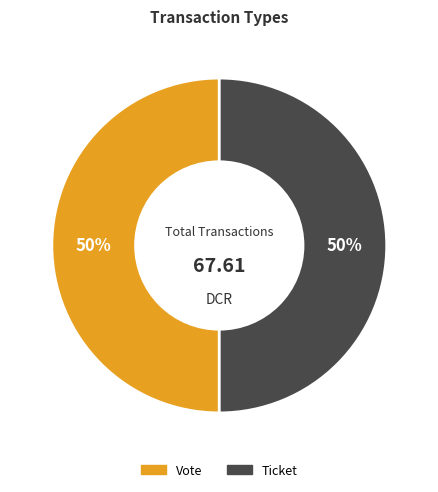

To the nearest percent, what percentage of the pie is Vote?

50%